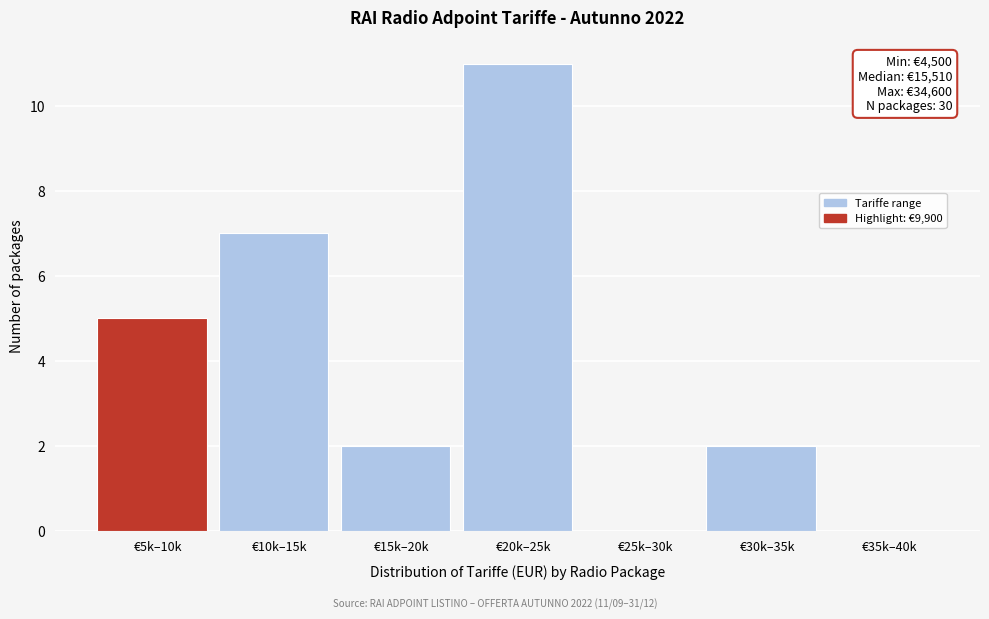

Reading right to left, transcribe all the data shown in this chart.

€35k–40k=0	€30k–35k=2	€25k–30k=0	€20k–25k=11	€15k–20k=2	€10k–15k=7	€5k–10k=5